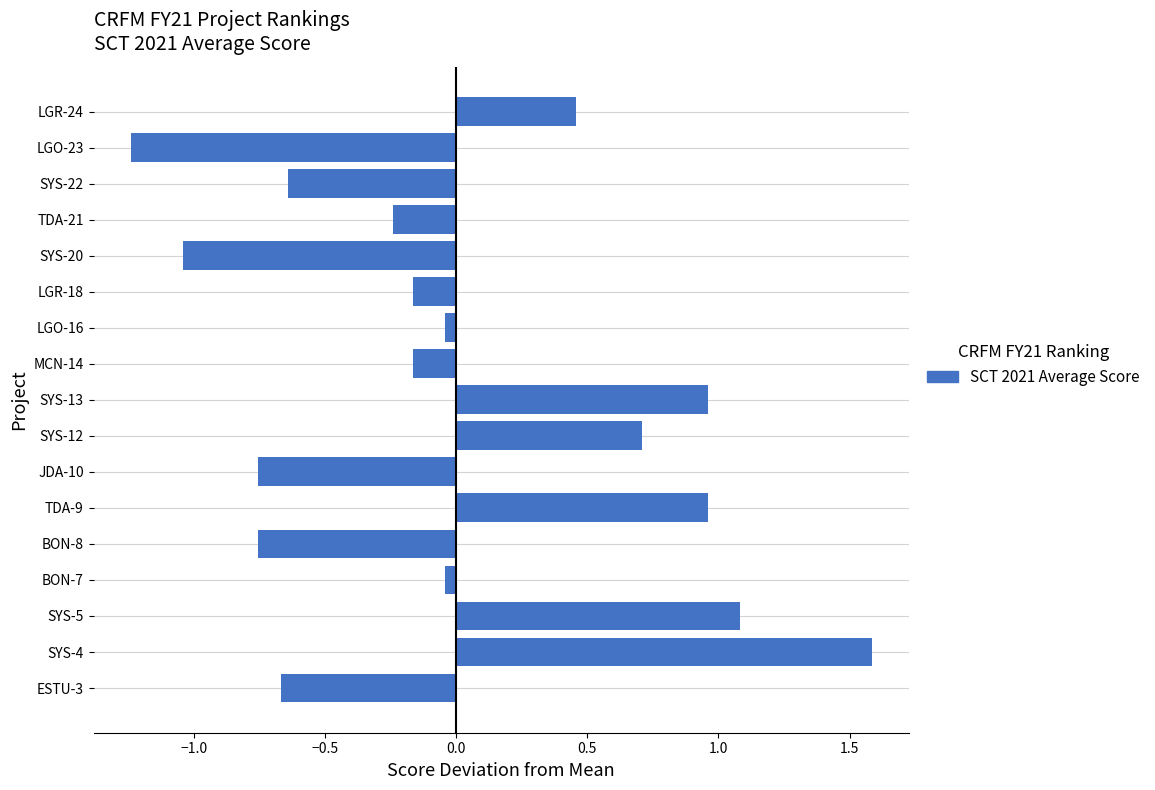

What value does the data have at SYS-5?

1.1